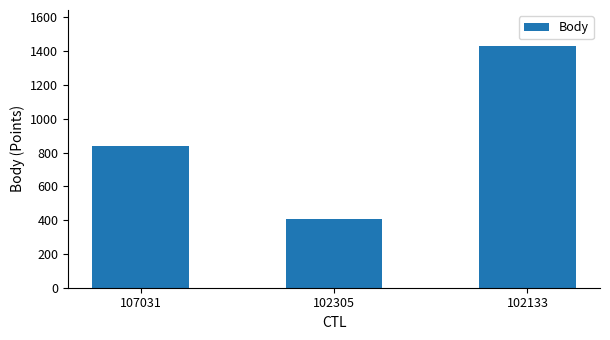

Is it true that the value at 102305 is 591?

False